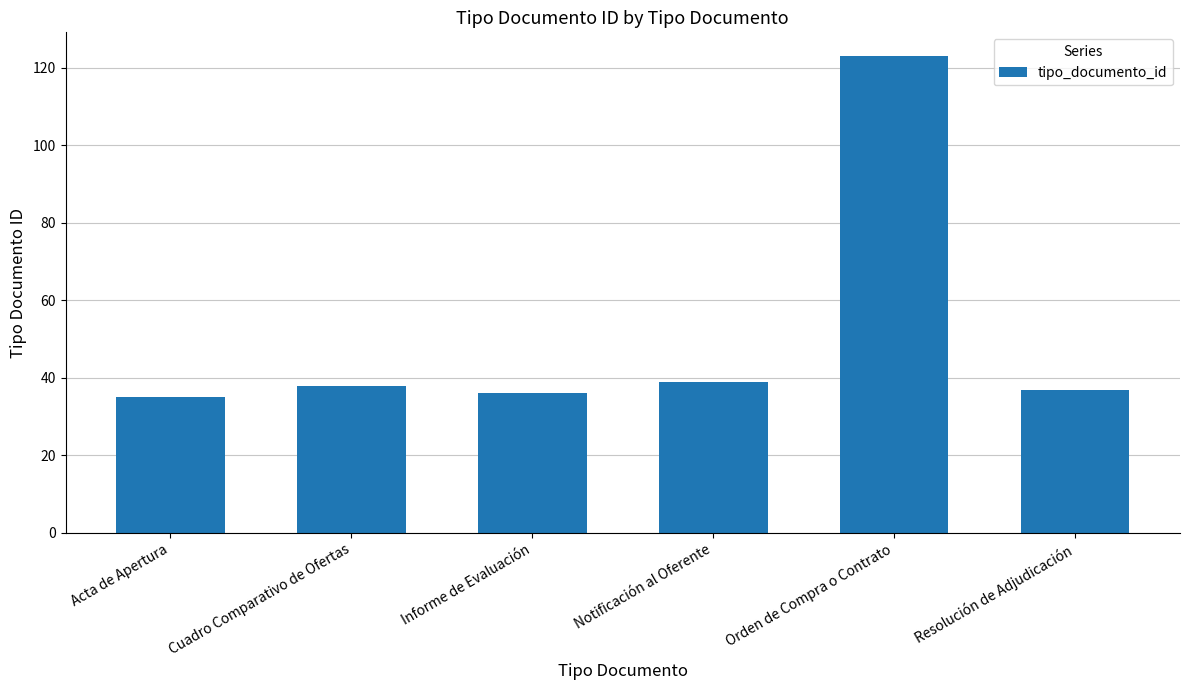

What is the change in value from Acta de Apertura to Orden de Compra o Contrato?

+88